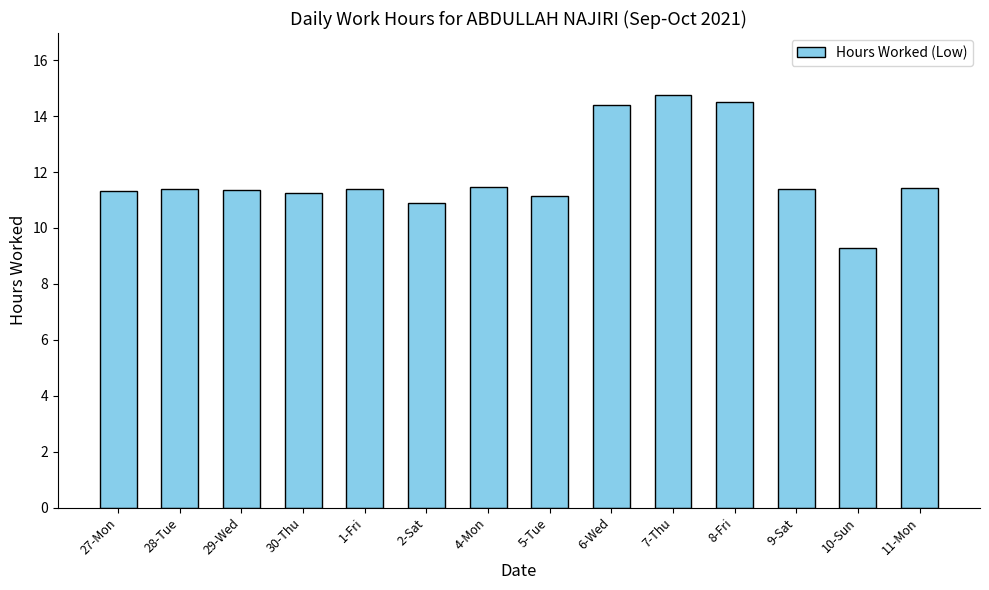

What is the maximum value shown in the chart?

14.8